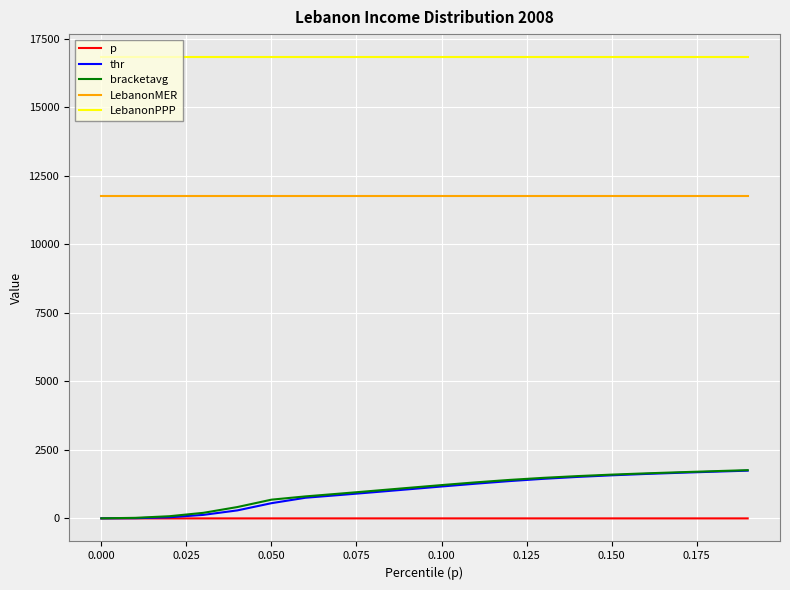

Which series has the largest total across all categories?

LebanonPPP